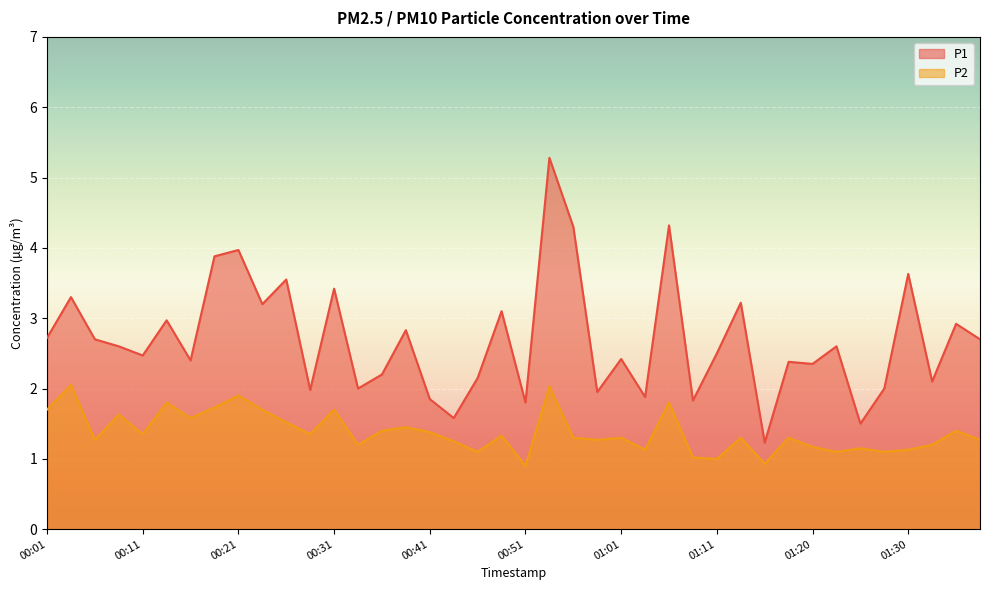

Rank the series at 00:16 from lowest to highest value.

P2, P1